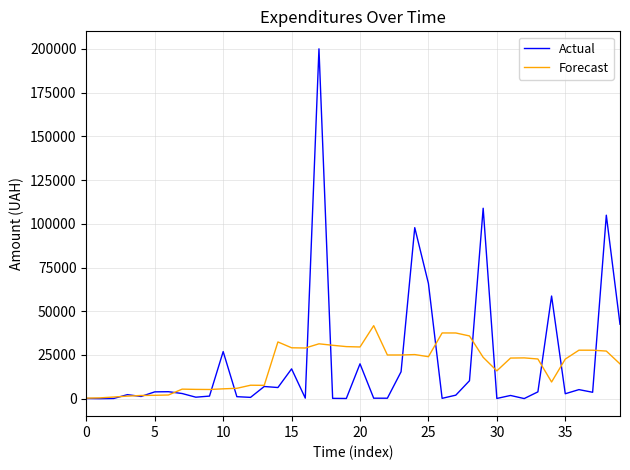

List the series in order of their peak value, highest first.

Actual, Forecast